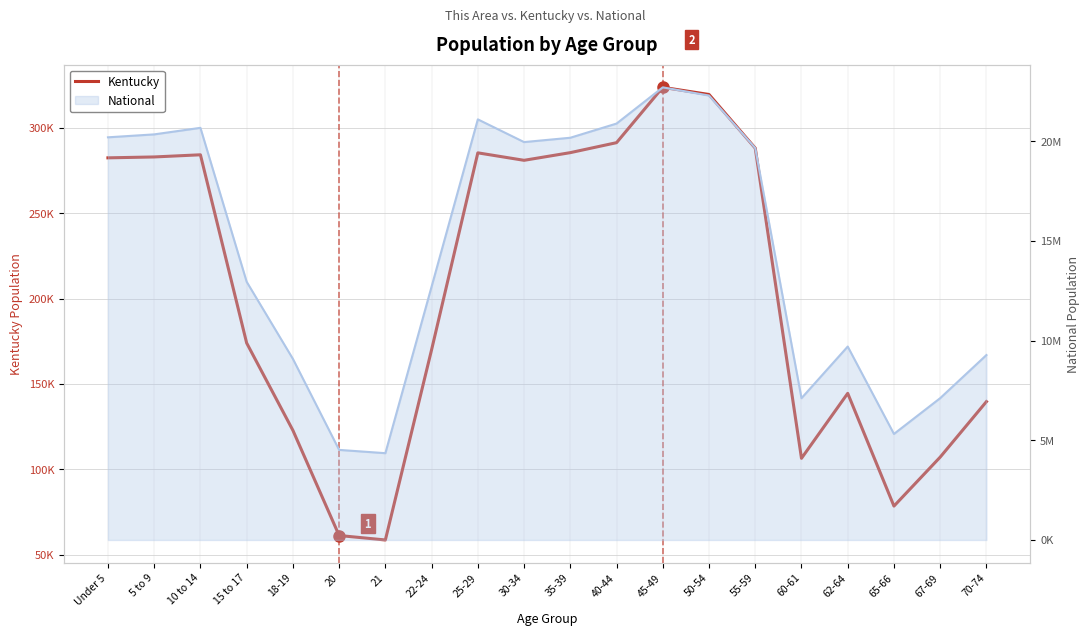

True or false: the data shows 422079 at 30-34.

False